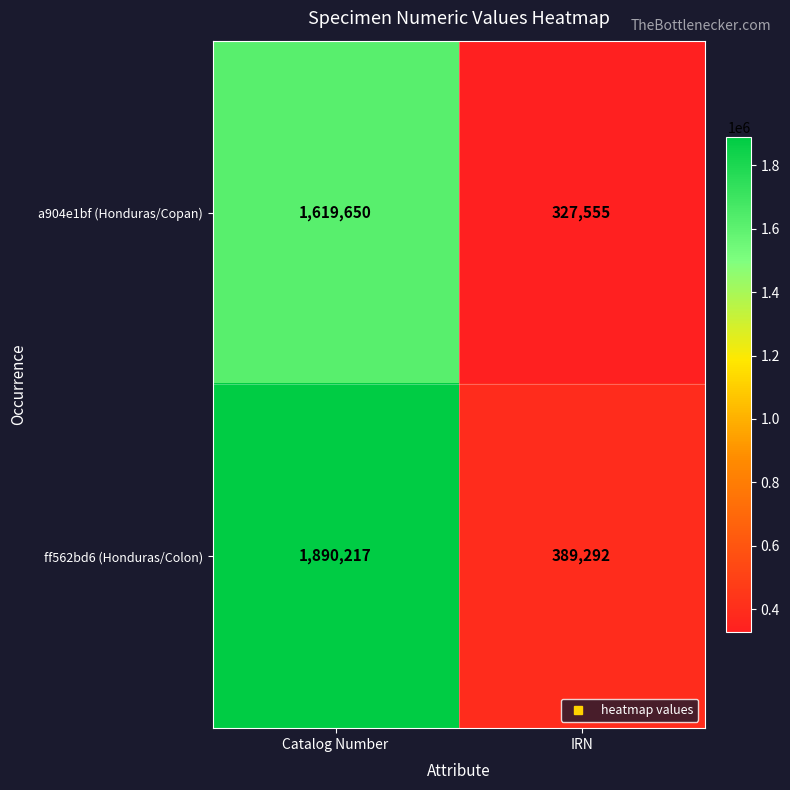

What is the total value across all series at Catalog Number?

3509867